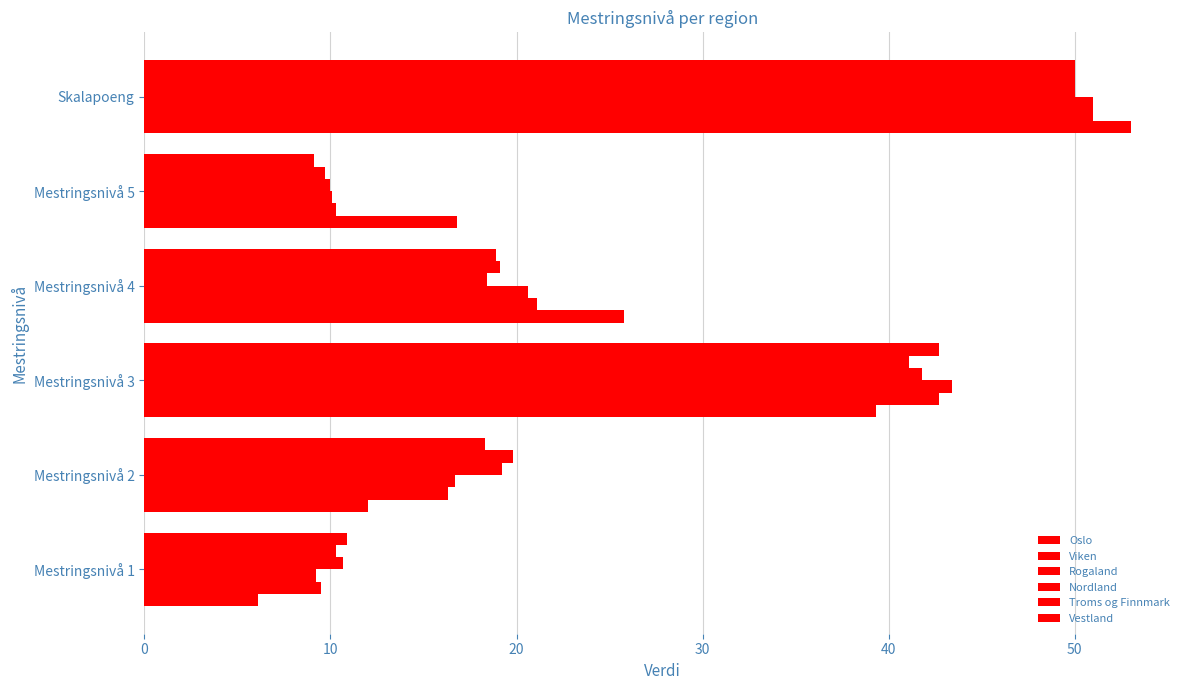

What is the value of the Vestland bar at the 2nd from the left?

18.3